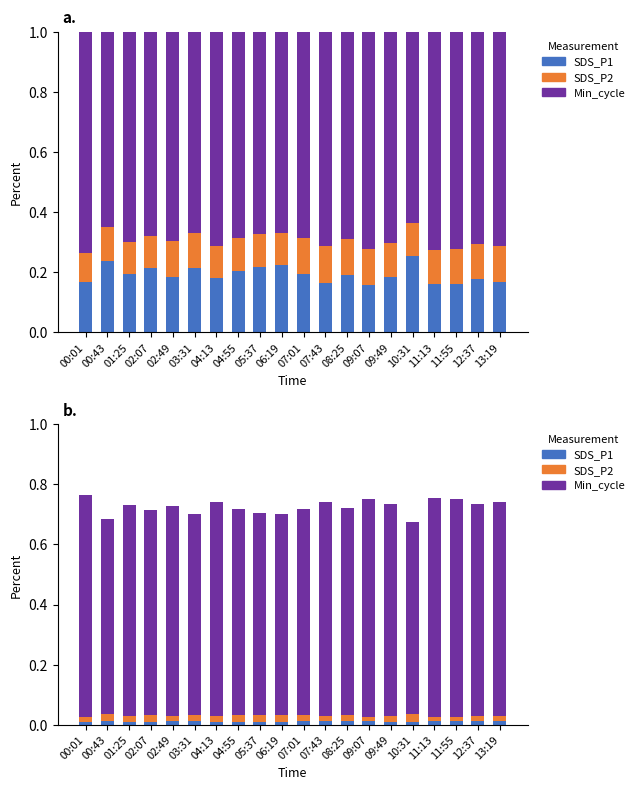

How many series are shown in this chart?

3